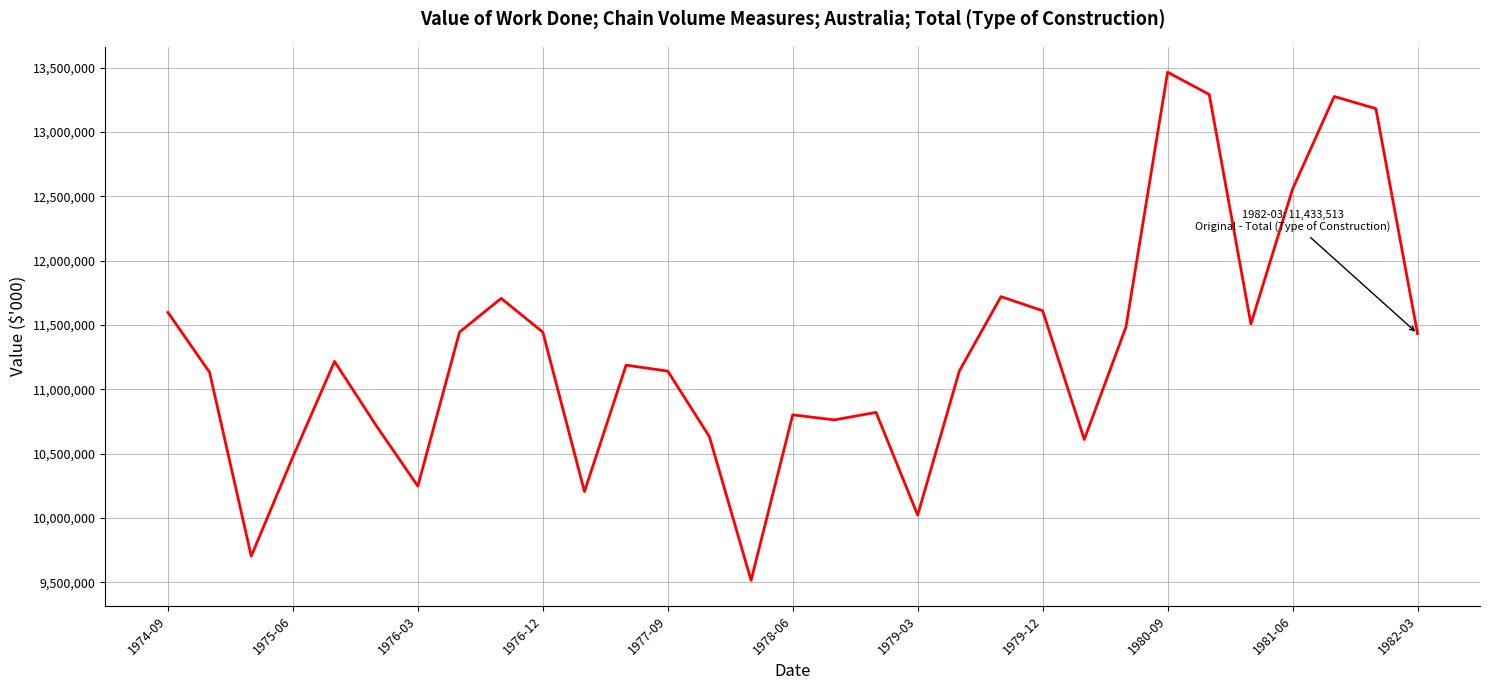

What is the maximum value shown in the chart?

13465165